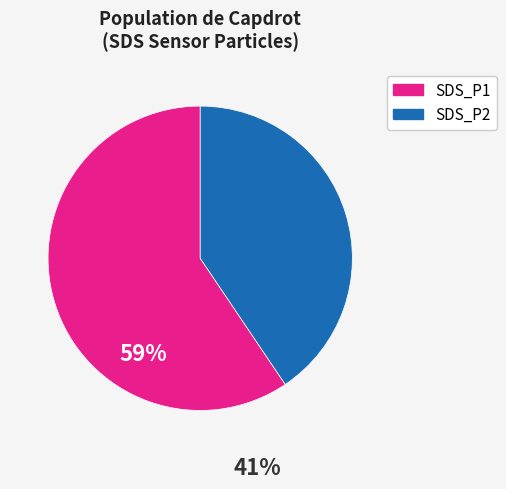

Combined, do SDS_P2 and SDS_P1 account for over 50%?

Yes